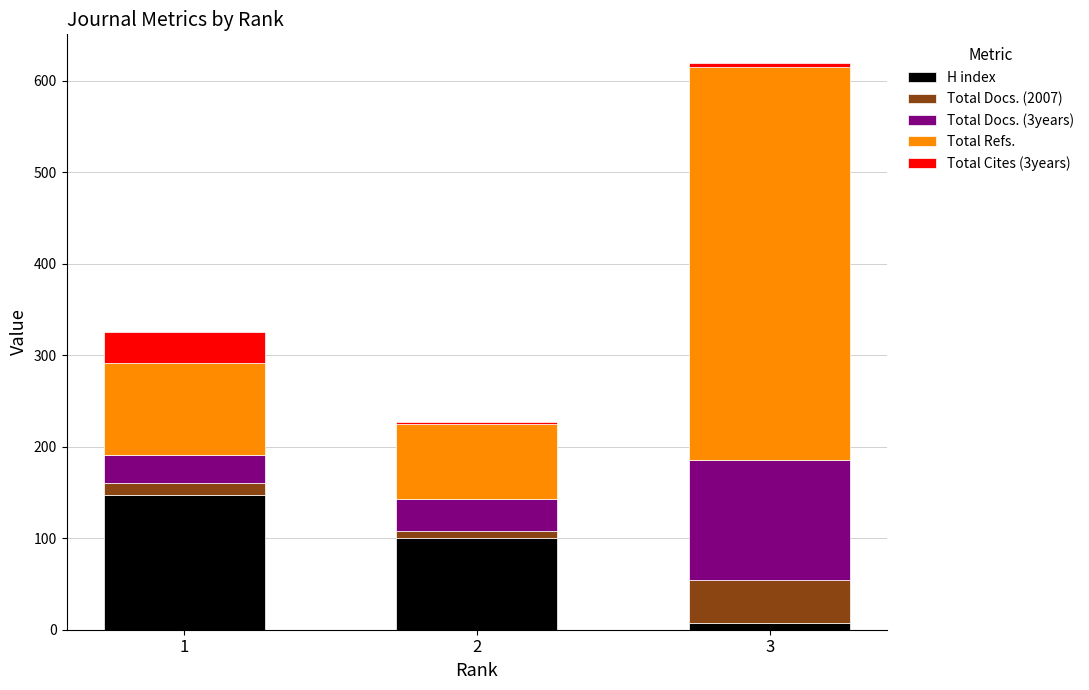

How many bars are there in total?

3